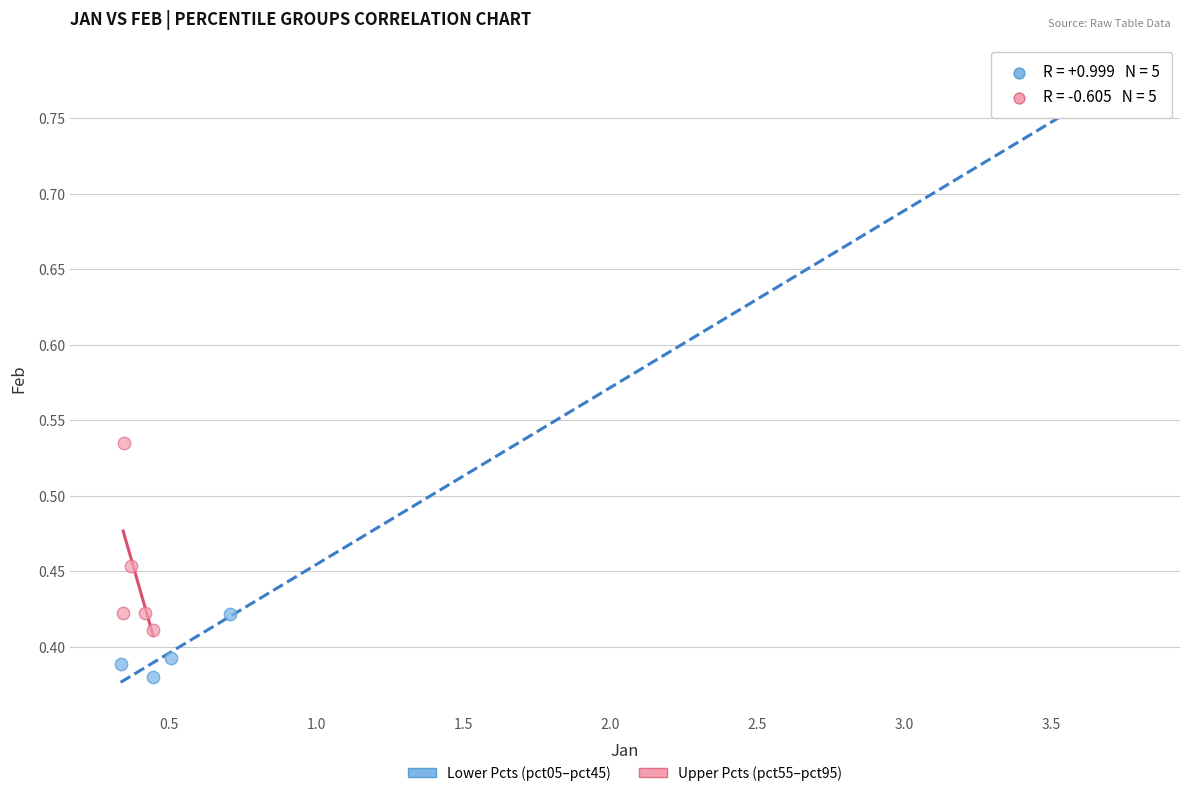

Which series has the largest Y range (max minus min)?

Lower Pcts (pct05–pct45)